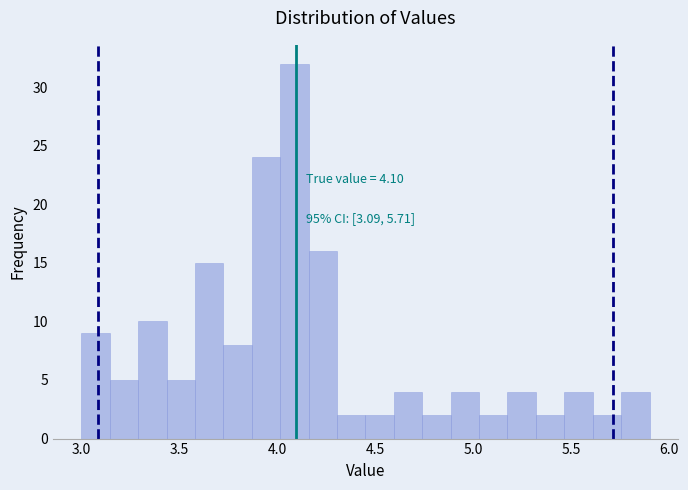

Read against the x-axis, roughly where is the centre of the tallest bar?

4.10